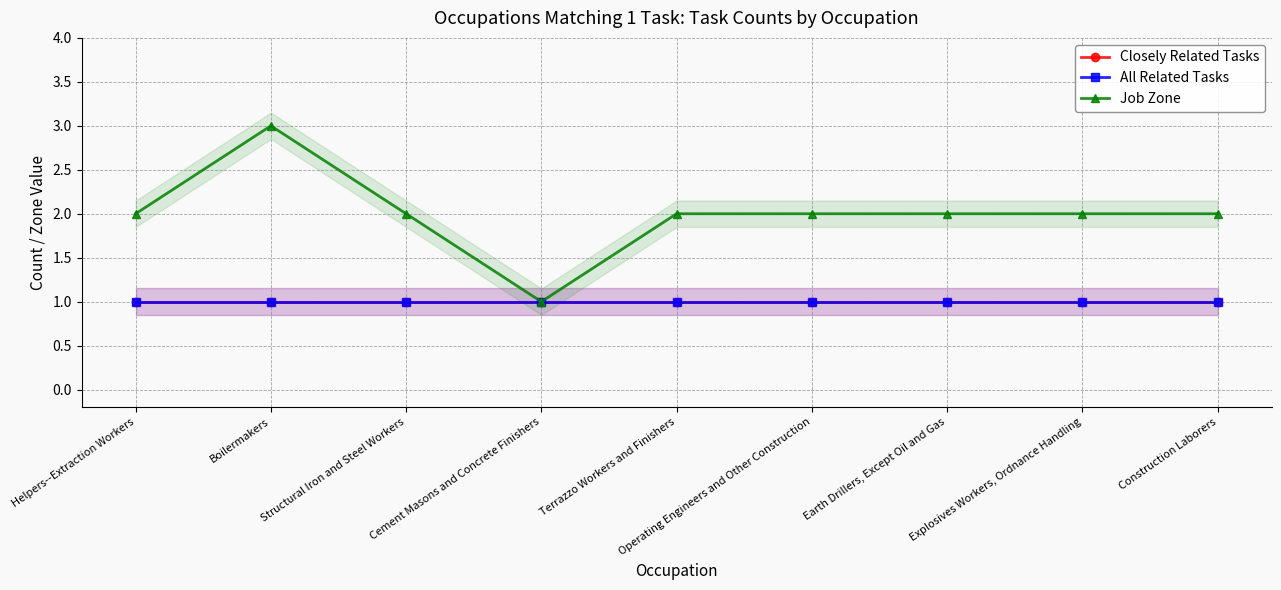

Which series changed the most between Helpers--Extraction Workers and Earth Drillers, Except Oil and Gas?

Closely Related Tasks